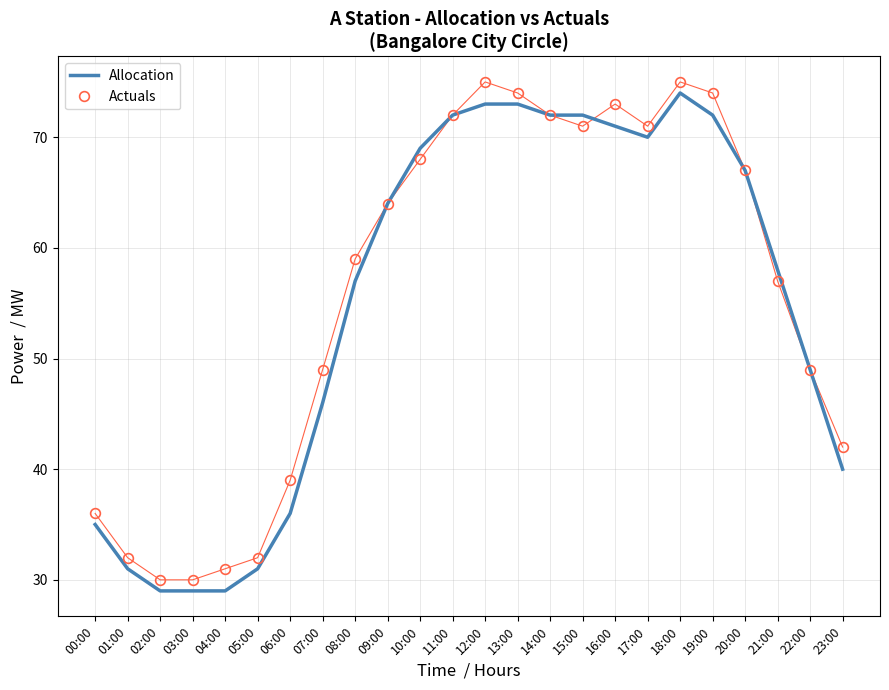

What is the greatest value displayed?

75